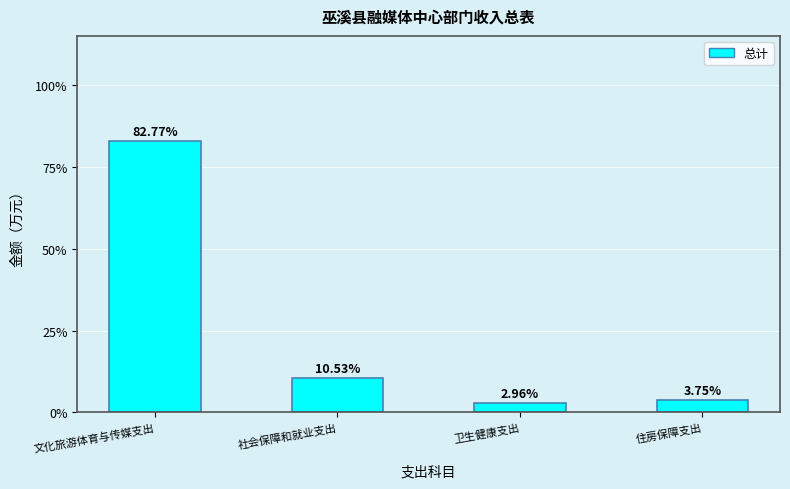

Does the chart contain any negative values?

No